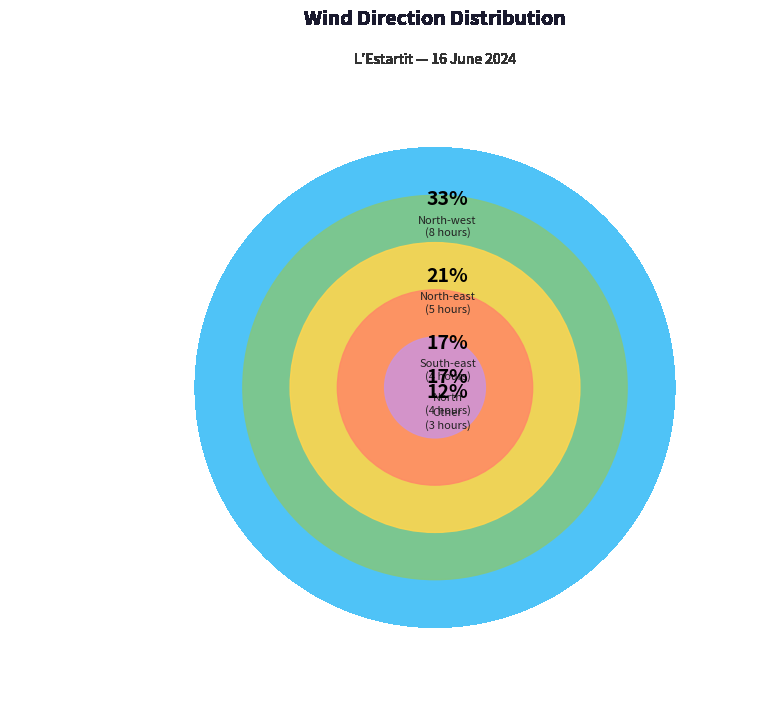

Does Other represent more than half of the total?

No